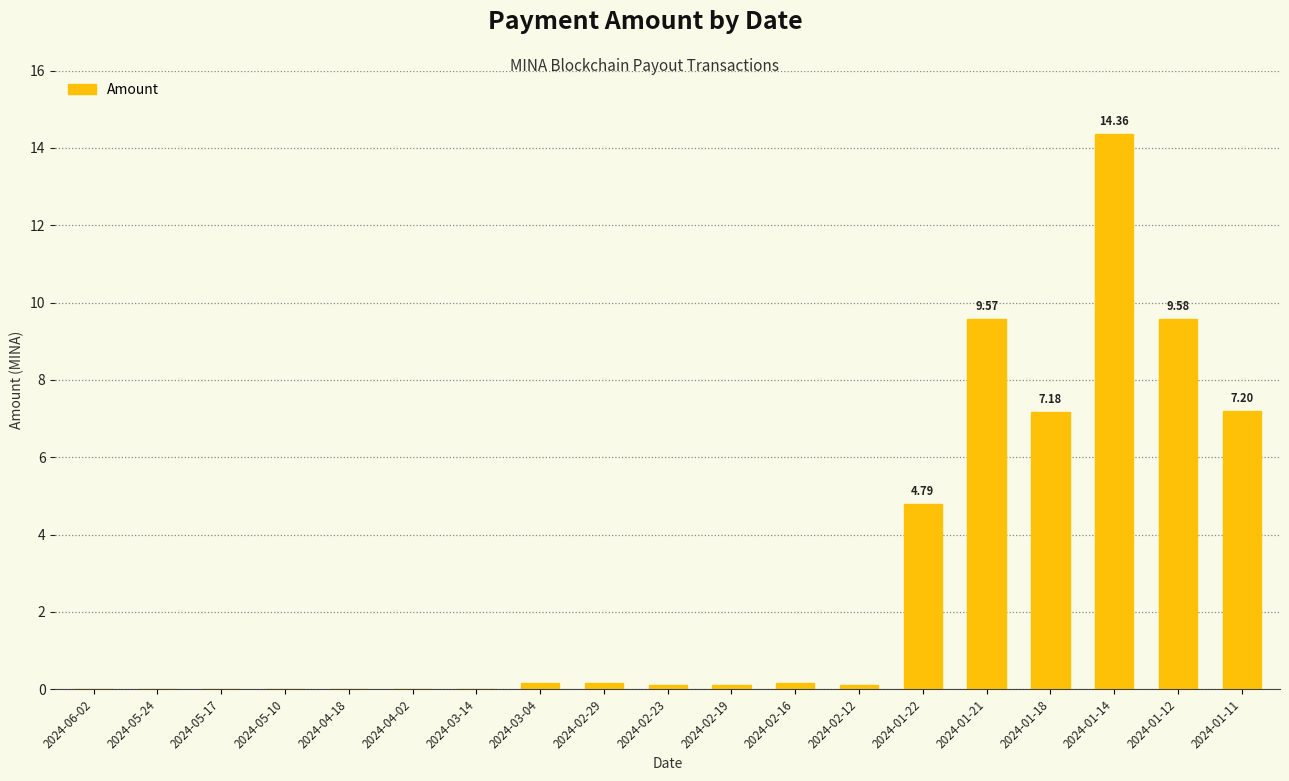

Between 2024-03-04 and 2024-01-11, which is larger?

2024-01-11